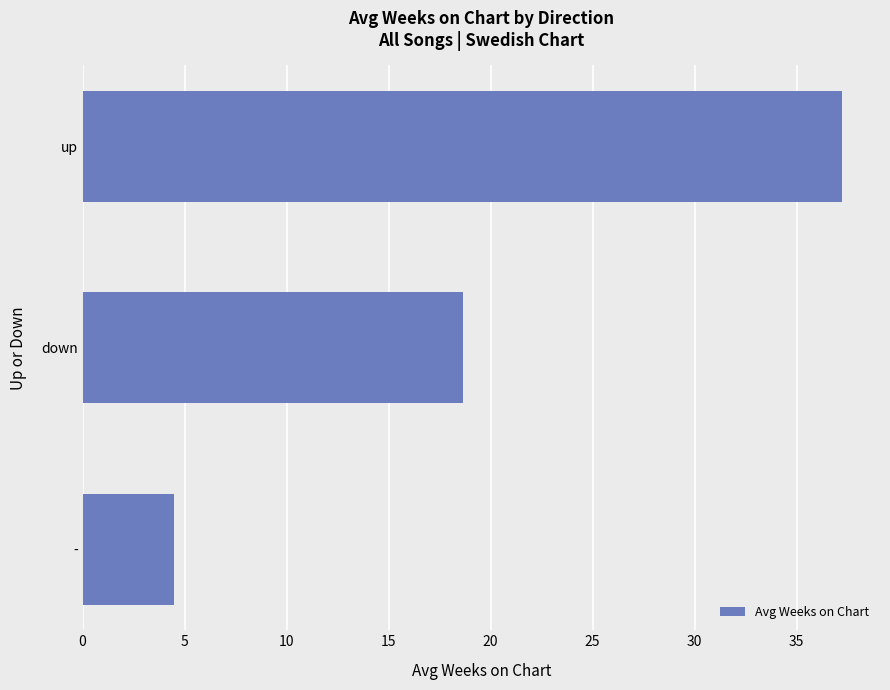

What is the sum of all values?

60.4